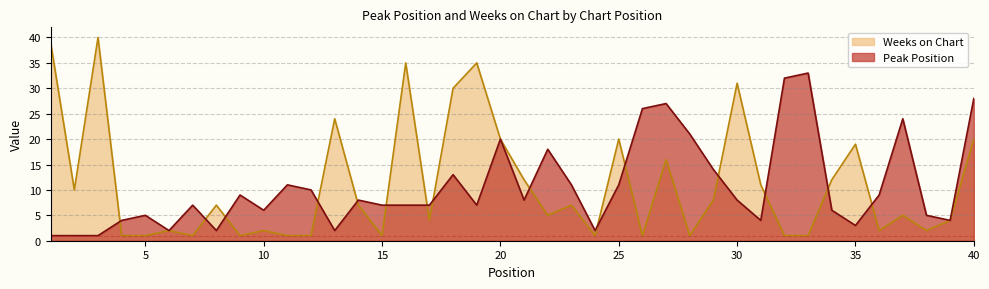

The Peak Position series shows 7 at 16. True or false?

True